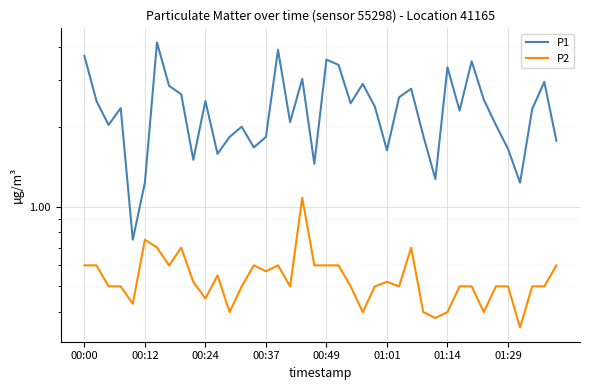

At how many categories does at least one series exceed 2?

25